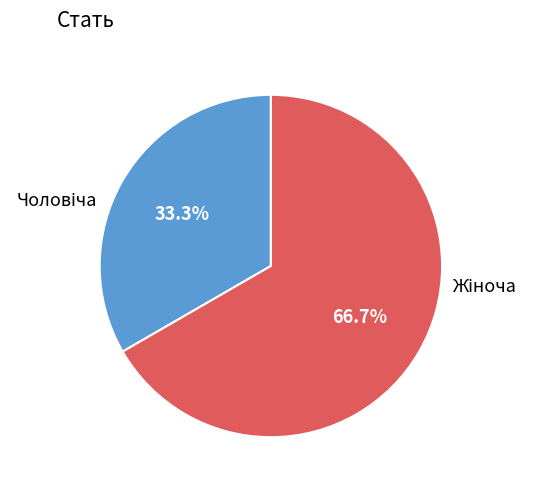

Is there a majority slice in this chart?

Yes